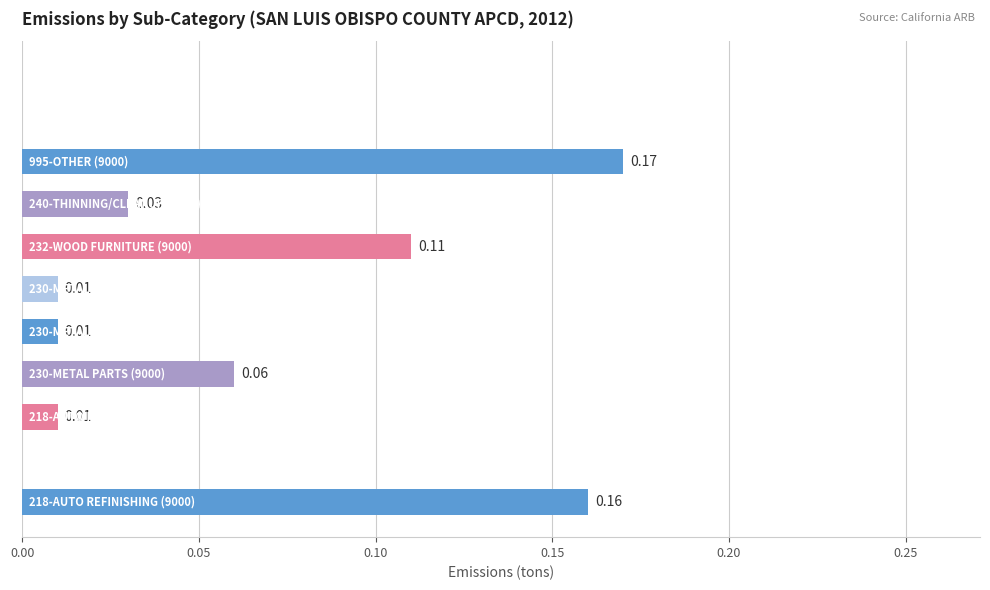

What is the sum of all values?

0.6